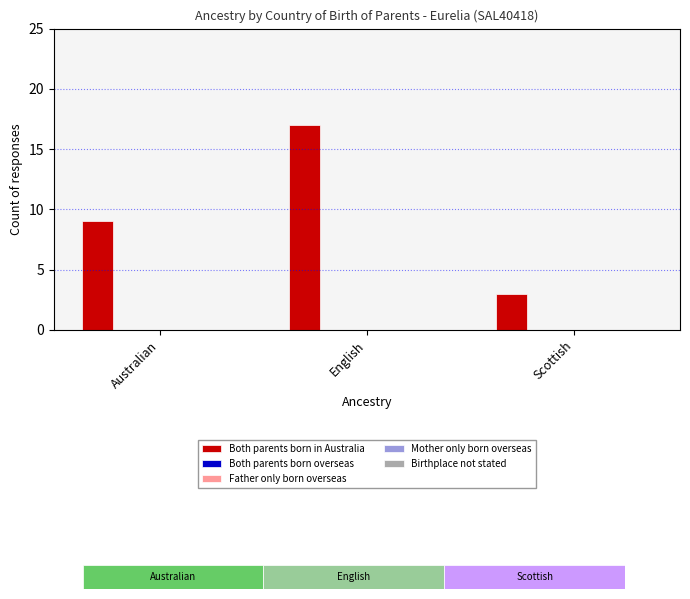

What is the value of the 2nd bar from the left?

17